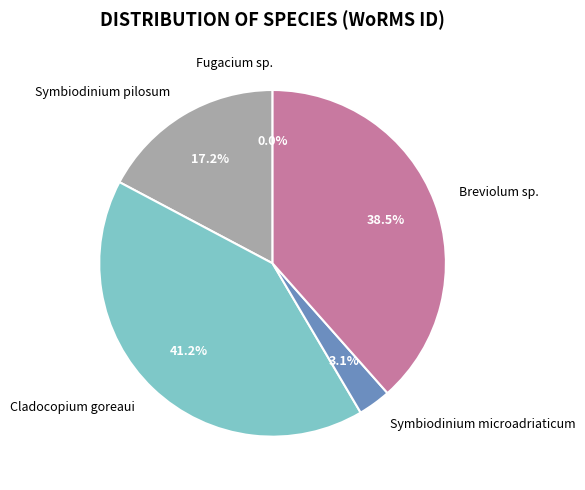

Which slice is the largest?

Cladocopium goreaui